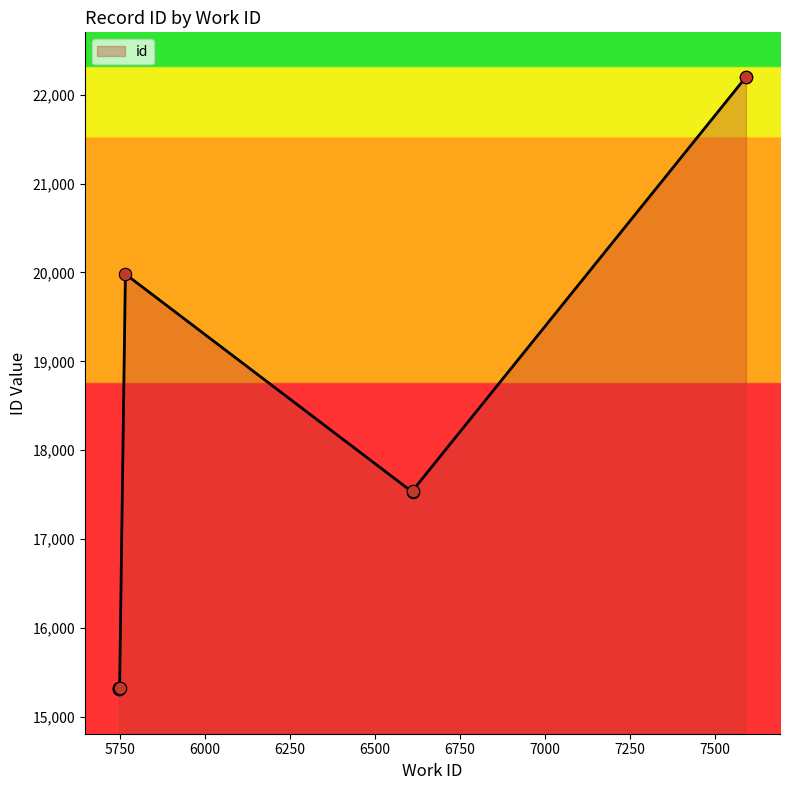

Which has a higher value, 6611 or 5750?

6611